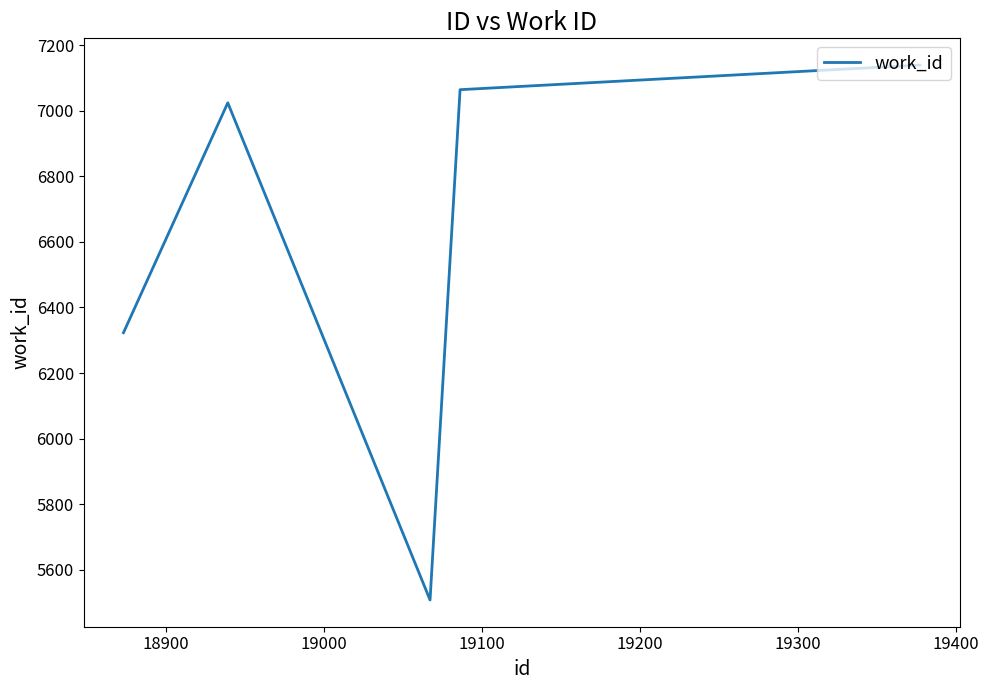

What is the difference between the maximum and minimum values?

1631